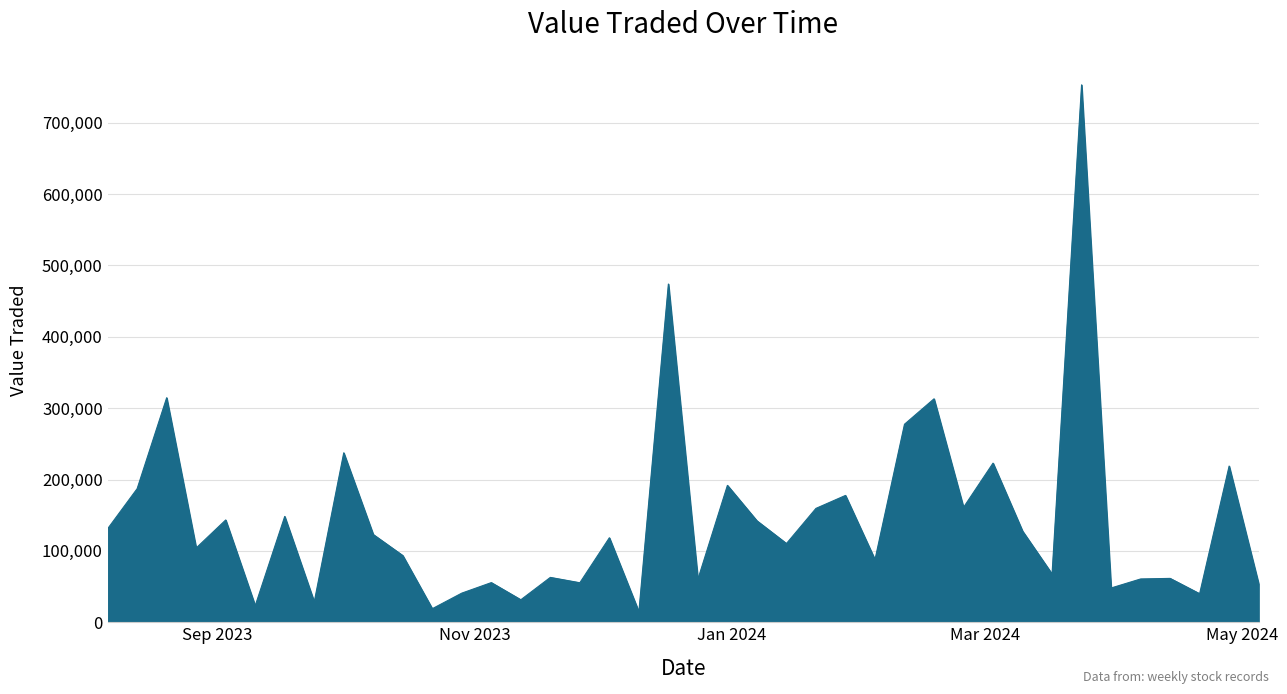

How many distinct data groups are displayed?

1